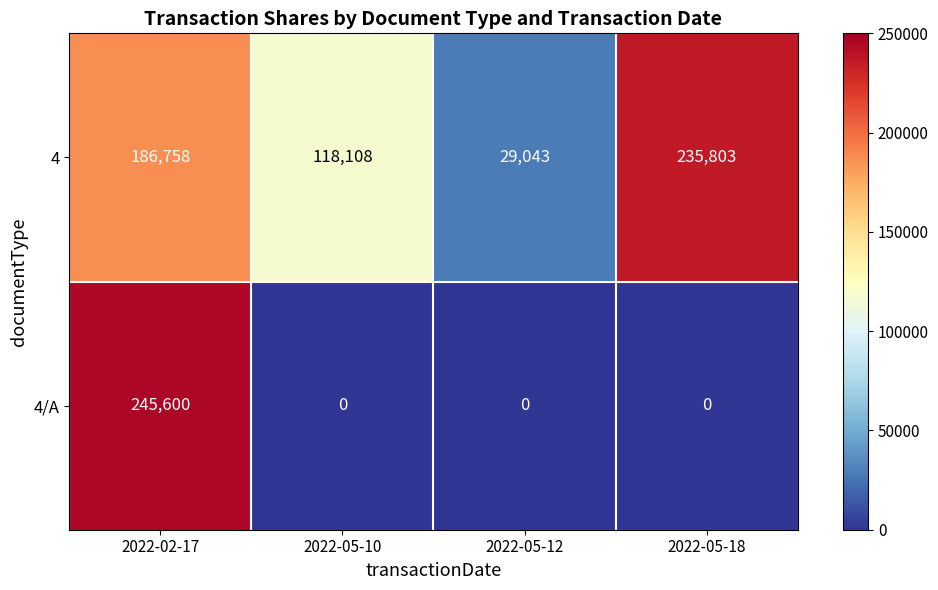

How many 4 values are between 118108 and 235803?

3